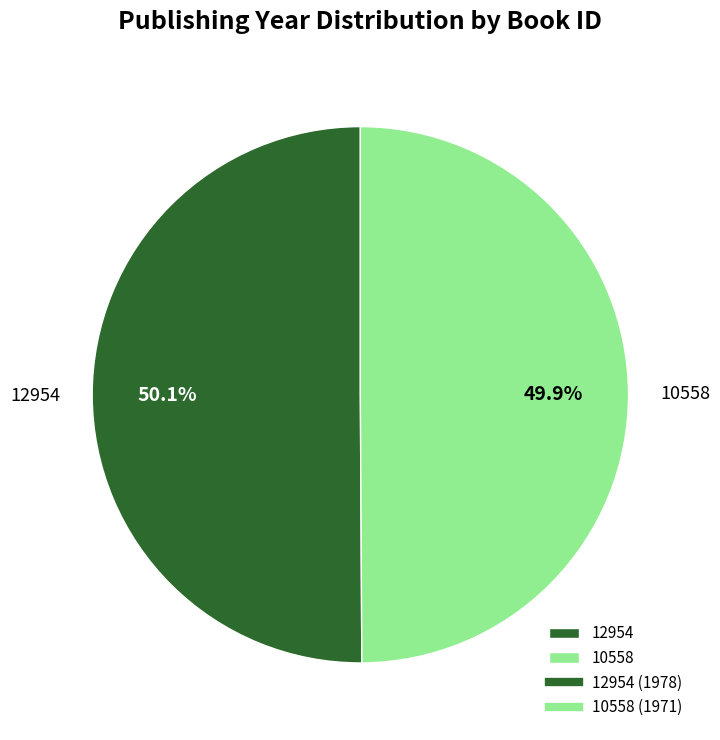

How many segments does this pie chart have?

2